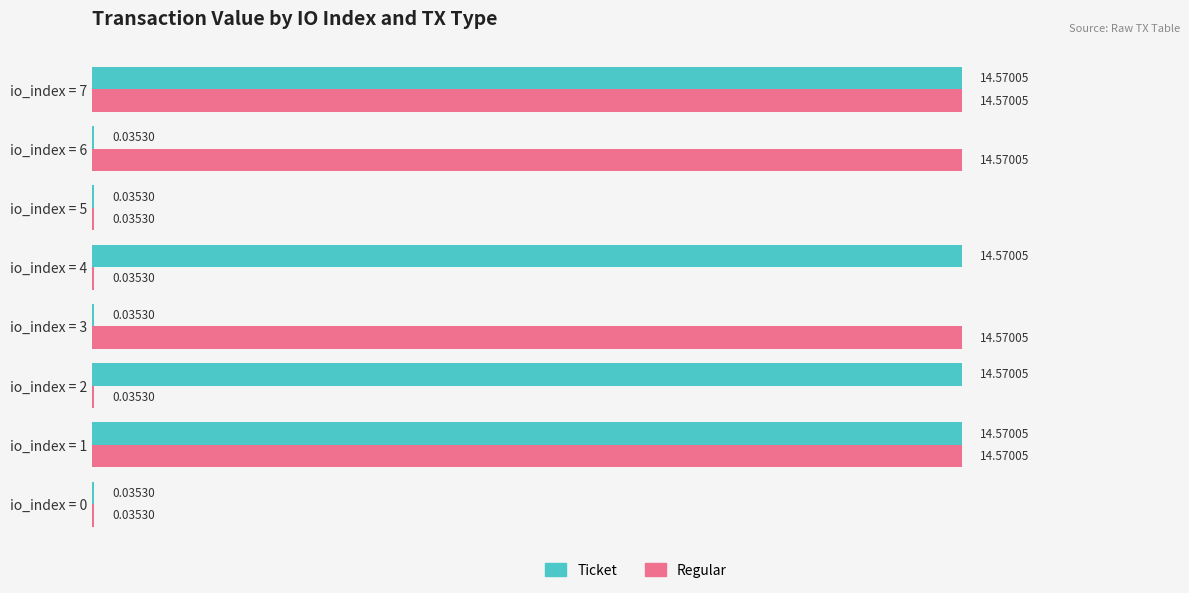

What is the sum of the Regular values at io_index = 0 and io_index = 6?

14.6